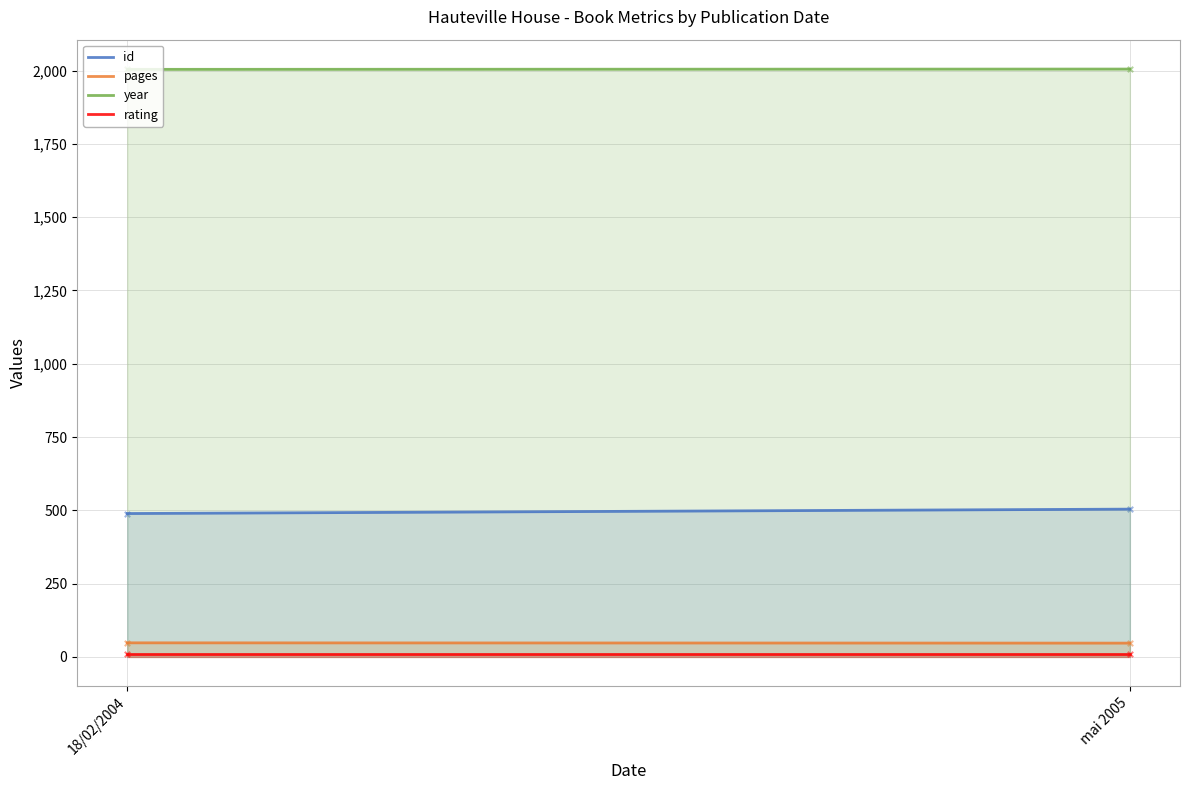

Which series contains the lowest Y value?

rating